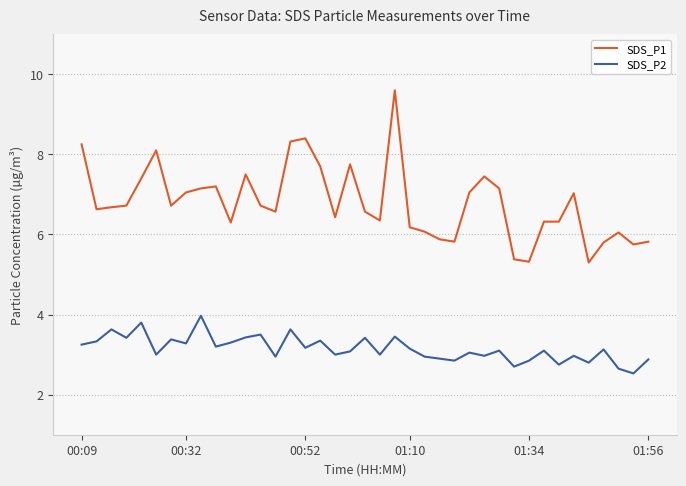

What is the value of the SDS_P1 point at the 15th from the left?

8.3